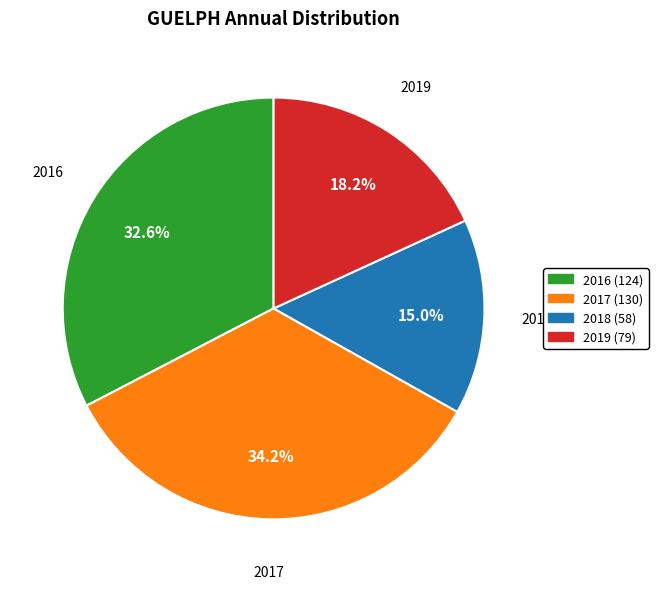

Combined, do 2019 (79) and 2017 (130) account for over 50%?

Yes